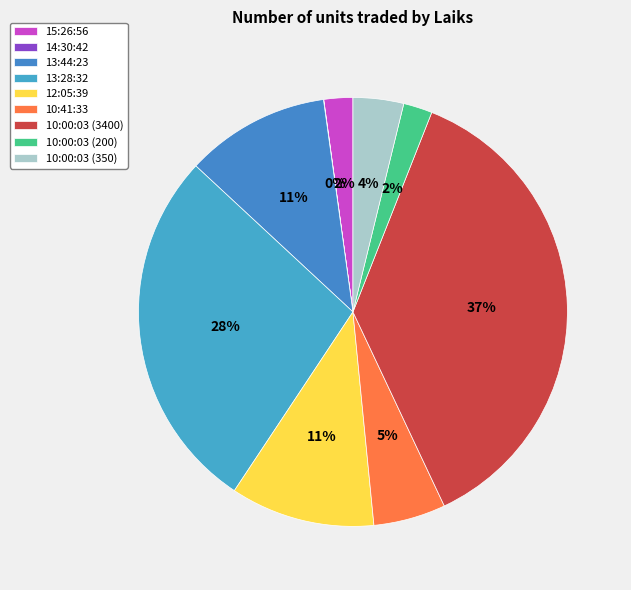

What portion of the pie excludes 13:44:23?

89.1%